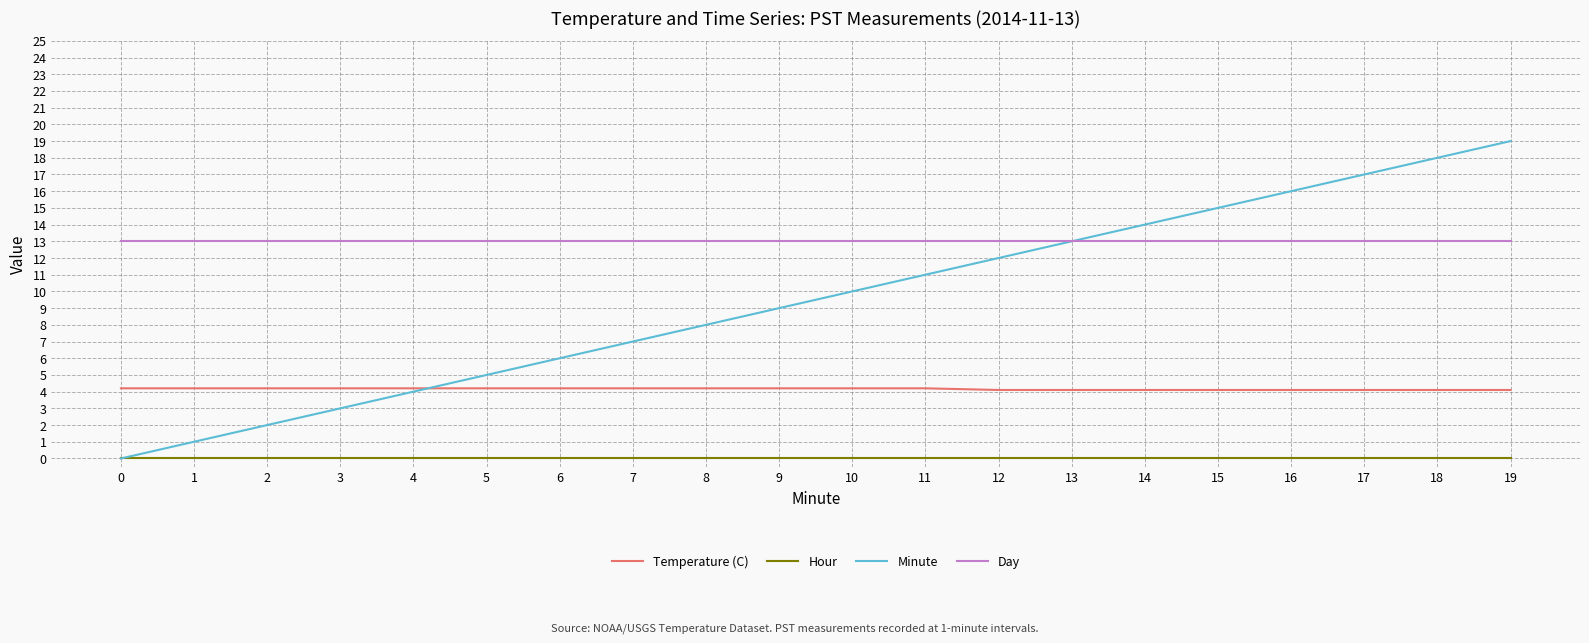

True or false: Day and Hour cross at least once.

False